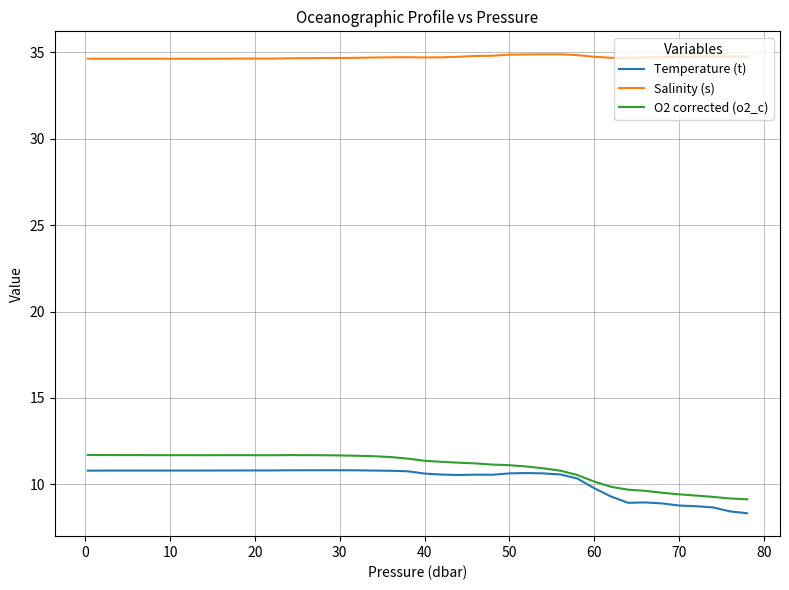

What is the highest value of the Temperature (t) series?

10.8